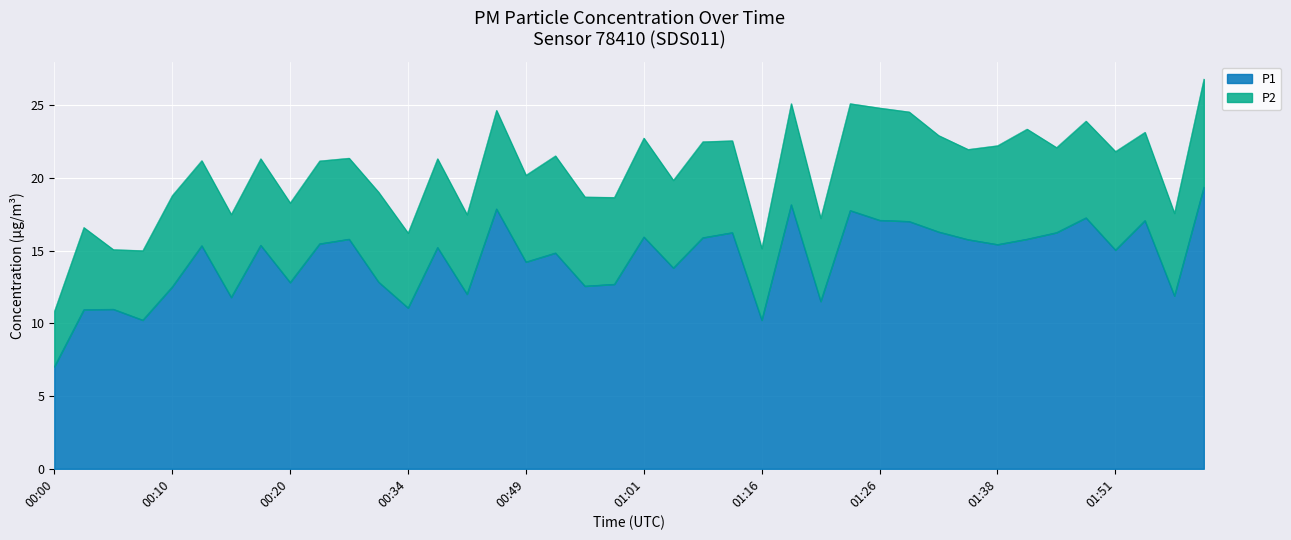

What is the average value?

14.4